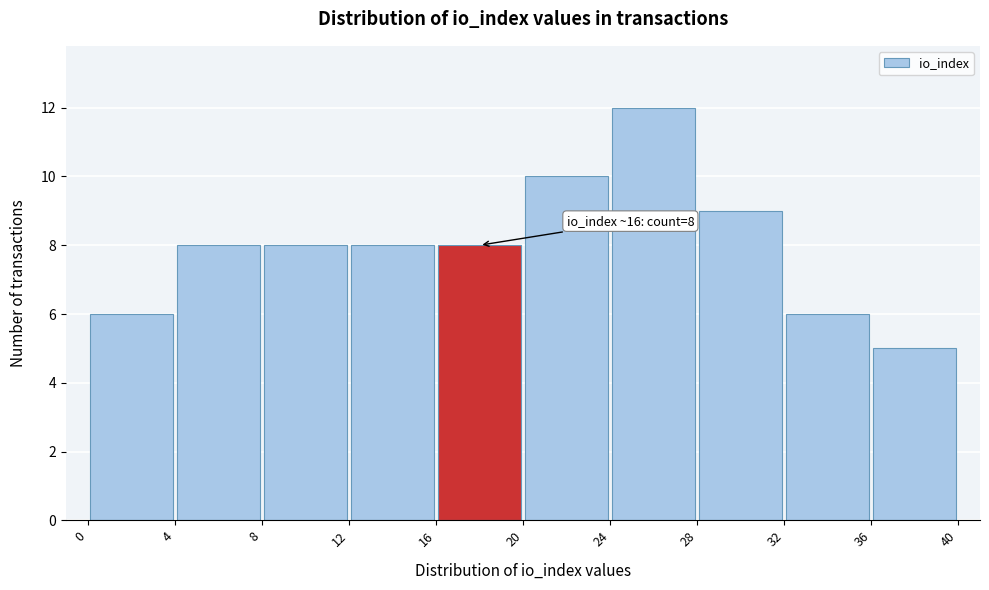

Over which range of the x-axis is the bar tallest?

24 to 28